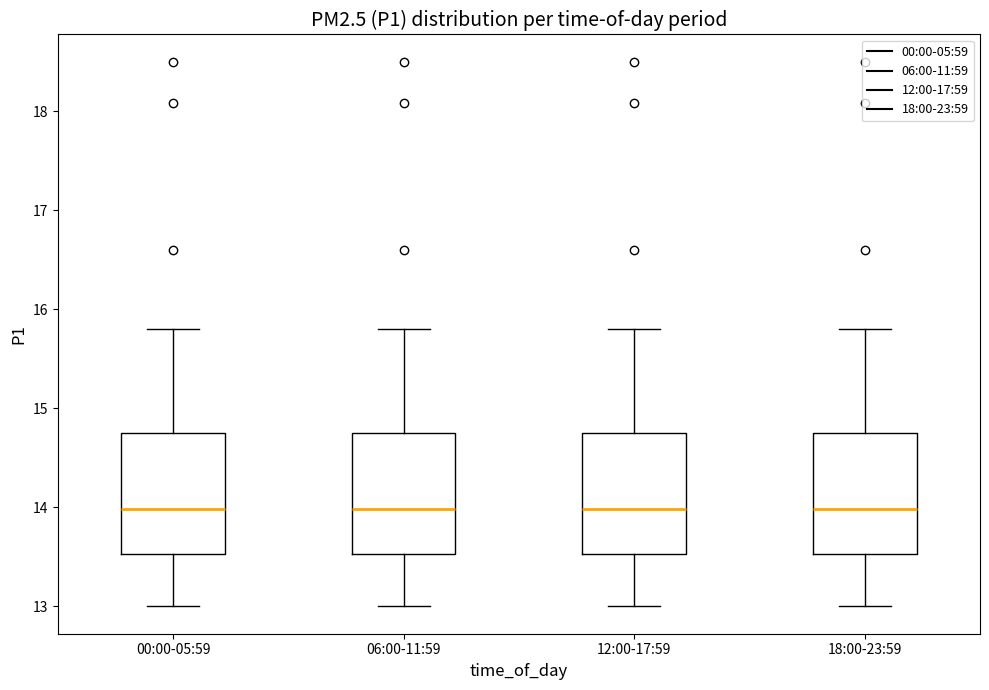

Where does the upper whisker of the box for 12:00-17:59 end on the y-axis? The values are not printed on the chart, so give them approximately, as read against the axis.

15.8